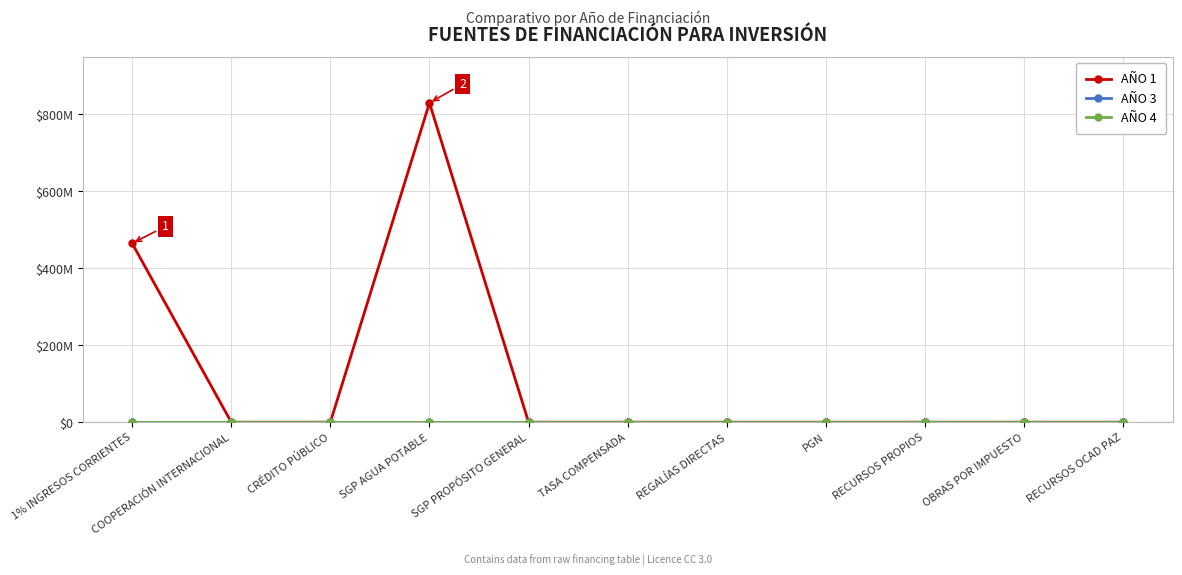

Does the chart have visible grid lines?

Yes